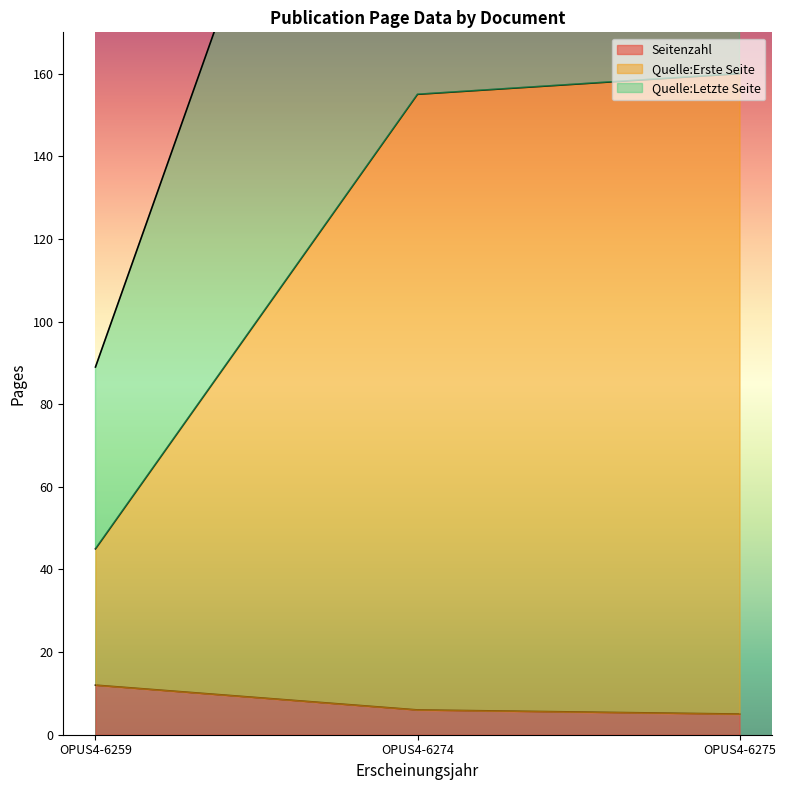

Reading right to left, extract all data points from this chart.

Seitenzahl: 5	6	12
Quelle:Erste Seite: 160	155	45
Quelle:Letzte Seite: 319	309	89